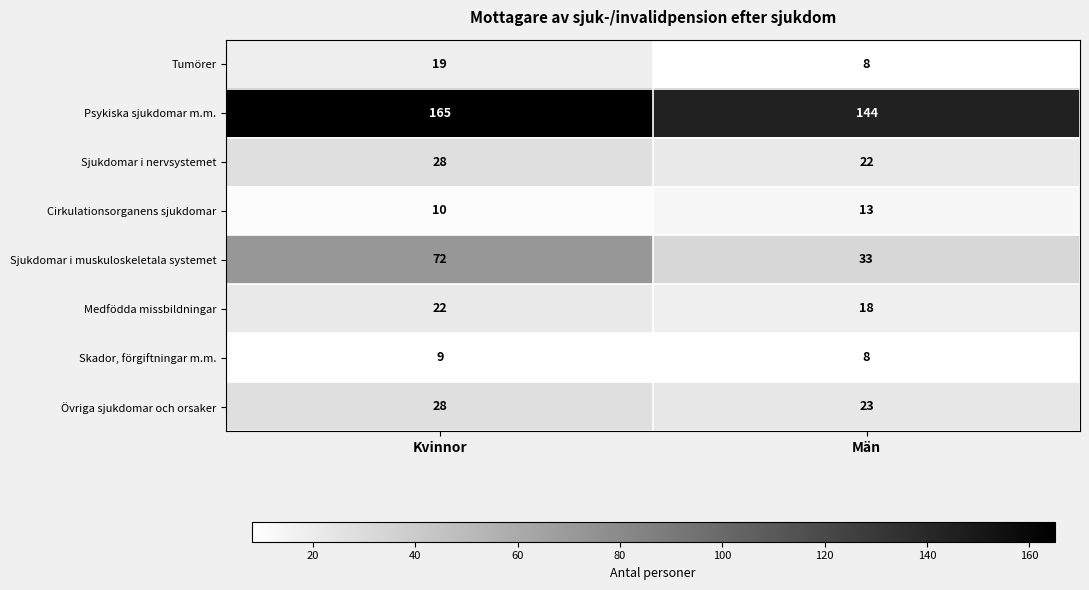

Reading left to right, what are all the values shown in this chart?

Tumörer: Kvinnor=19	Män=8
Psykiska sjukdomar m.m.: Kvinnor=165	Män=144
Sjukdomar i nervsystemet: Kvinnor=28	Män=22
Cirkulationsorganens sjukdomar: Kvinnor=10	Män=13
Sjukdomar i muskuloskeletala systemet: Kvinnor=72	Män=33
Medfödda missbildningar: Kvinnor=22	Män=18
Skador, förgiftningar m.m.: Kvinnor=9	Män=8
Övriga sjukdomar och orsaker: Kvinnor=28	Män=23